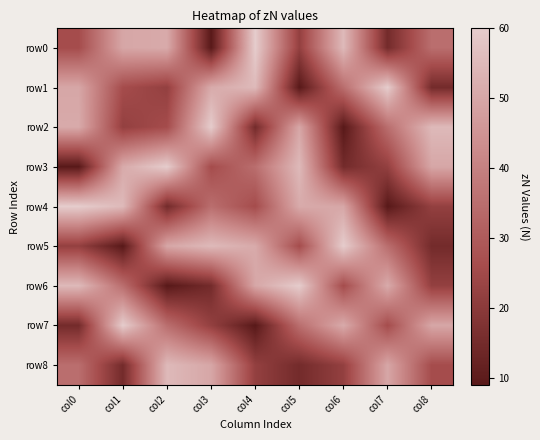

Reading left to right, extract all data points from this chart.

row0: col0=26	col1=50	col2=51	col3=9	col4=60	col5=22	col6=55	col7=15	col8=35
row1: col0=50	col1=26	col2=22	col3=51	col4=55	col5=9	col6=35	col7=60	col8=15
row2: col0=51	col1=22	col2=26	col3=60	col4=15	col5=50	col6=9	col7=35	col8=55
row3: col0=9	col1=51	col2=60	col3=26	col4=35	col5=55	col6=15	col7=22	col8=50
row4: col0=60	col1=55	col2=15	col3=35	col4=26	col5=51	col6=50	col7=9	col8=22
row5: col0=22	col1=9	col2=50	col3=55	col4=51	col5=26	col6=60	col7=35	col8=15
row6: col0=55	col1=35	col2=9	col3=15	col4=50	col5=60	col6=26	col7=51	col8=22
row7: col0=15	col1=60	col2=35	col3=22	col4=9	col5=35	col6=51	col7=26	col8=50
row8: col0=35	col1=15	col2=55	col3=50	col4=22	col5=15	col6=22	col7=50	col8=26